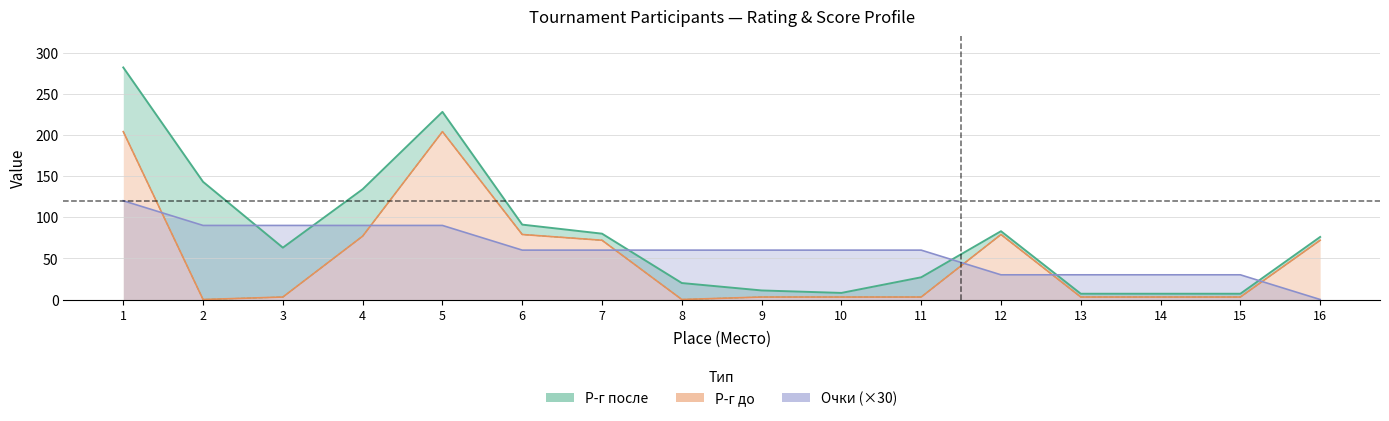

Which series has the largest total across all categories?

Р-г после